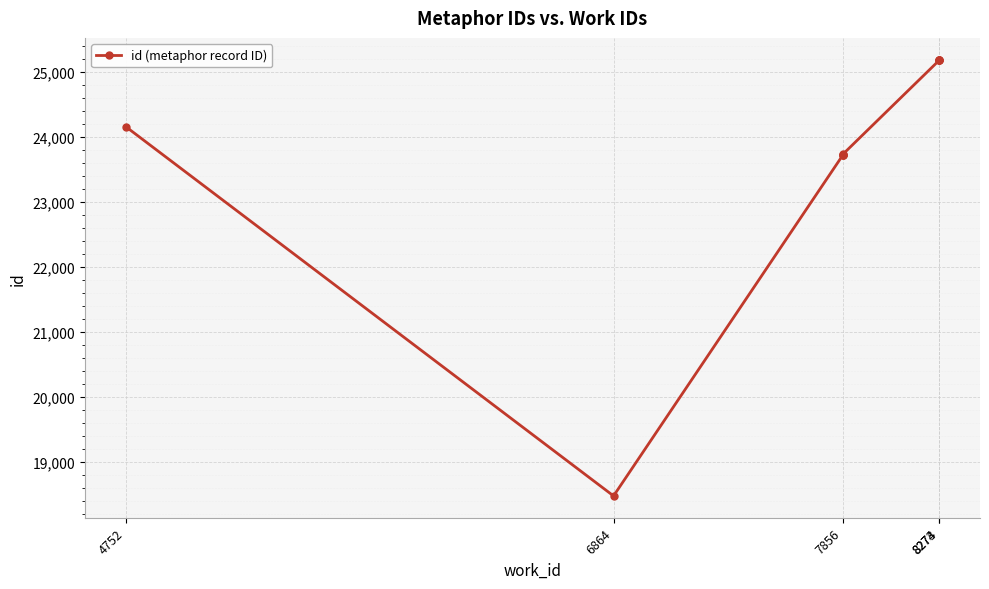

True or false: the data has more than 2 interior local peaks.

False